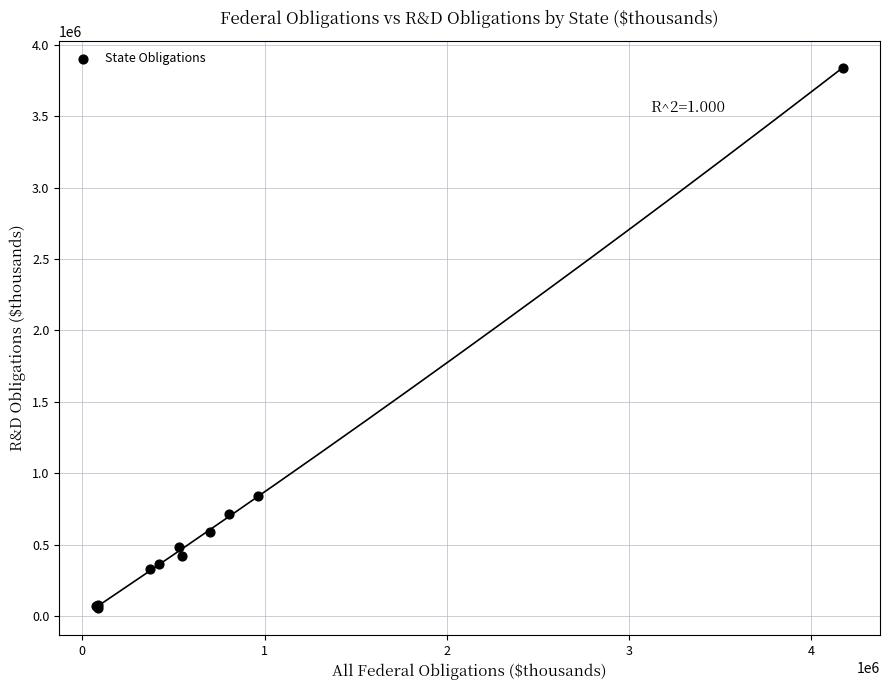

What Y value in the scatter plot is closest to 1947561?

840328.2